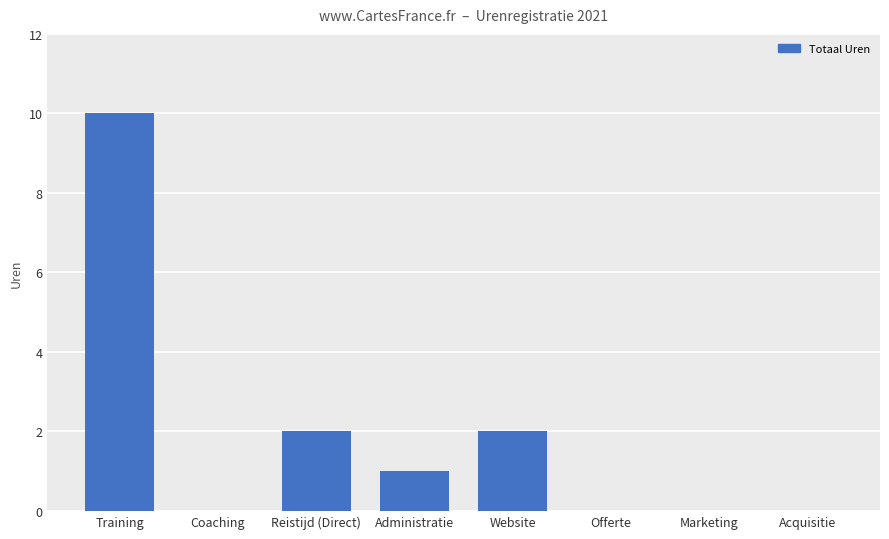

Which label corresponds to the largest value in the chart?

Training